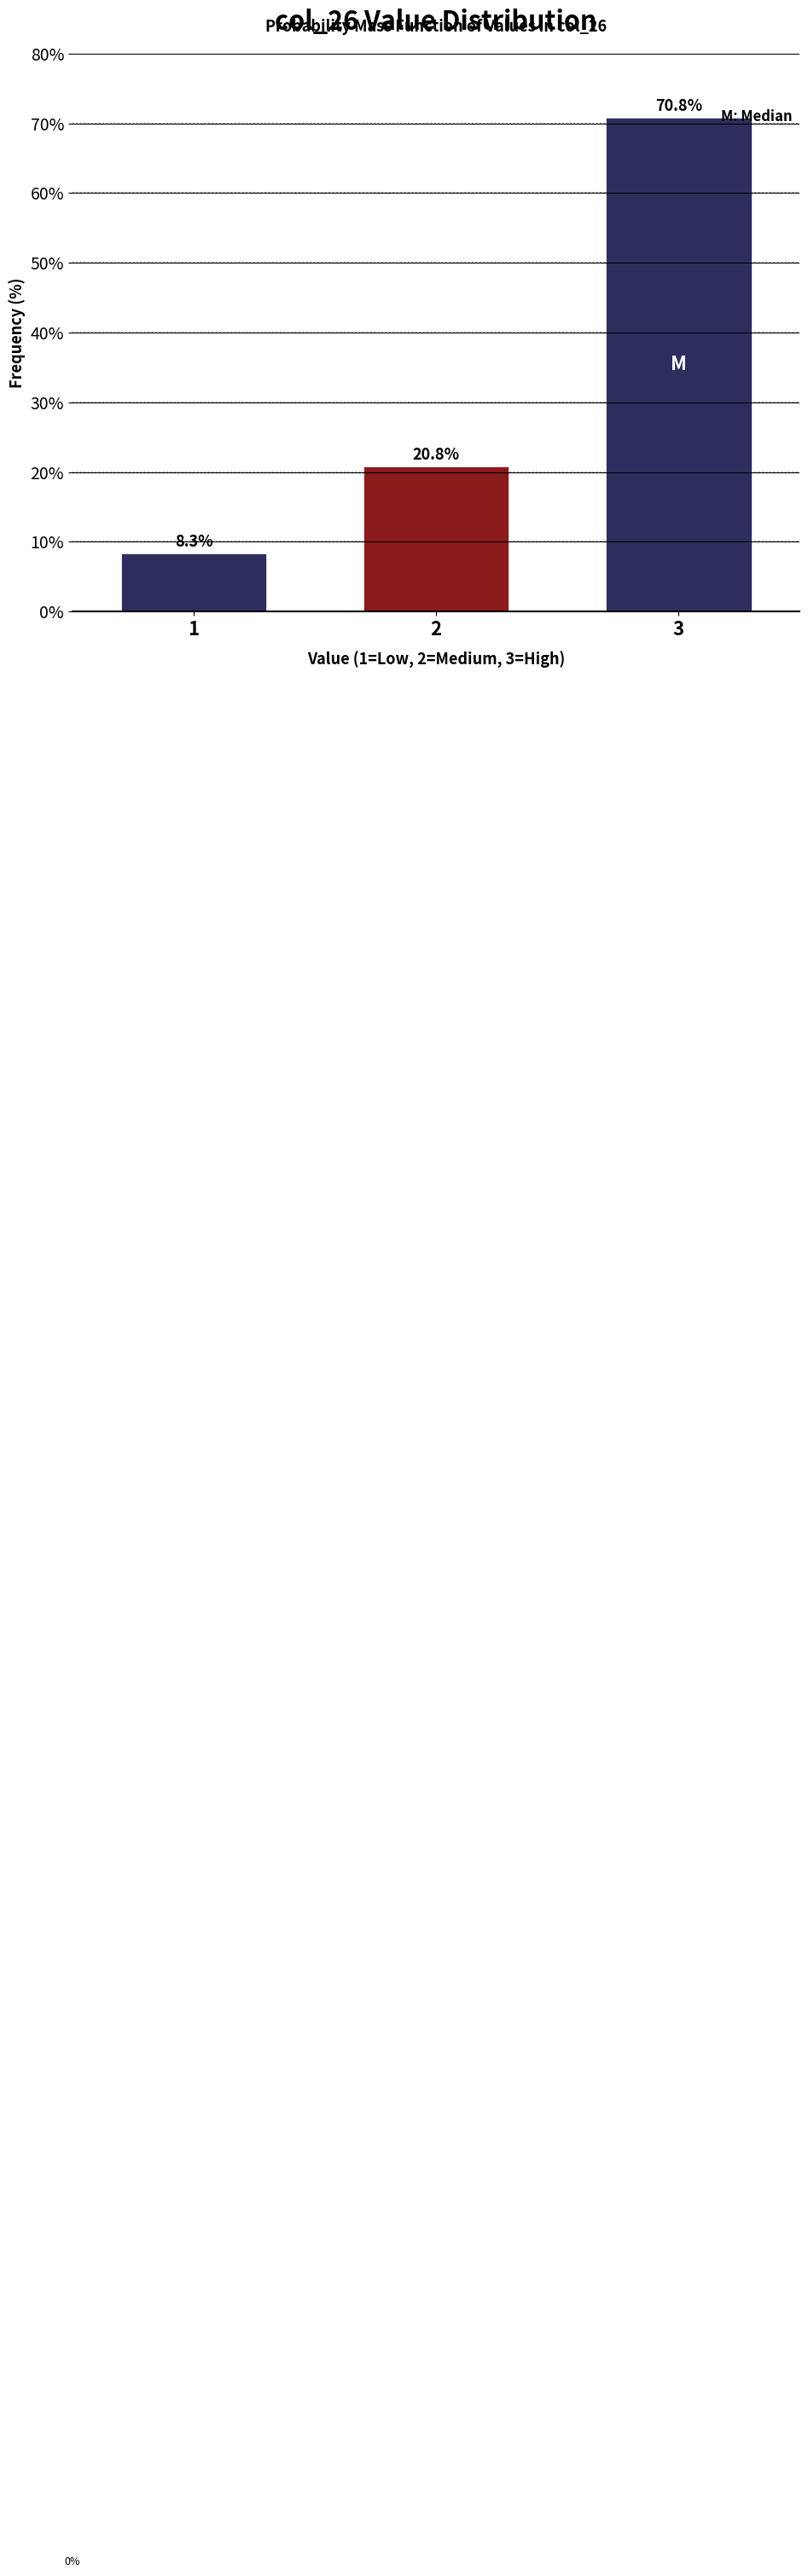

Reading left to right, list all the values displayed in this chart.

1=8.3	2=20.8	3=70.8